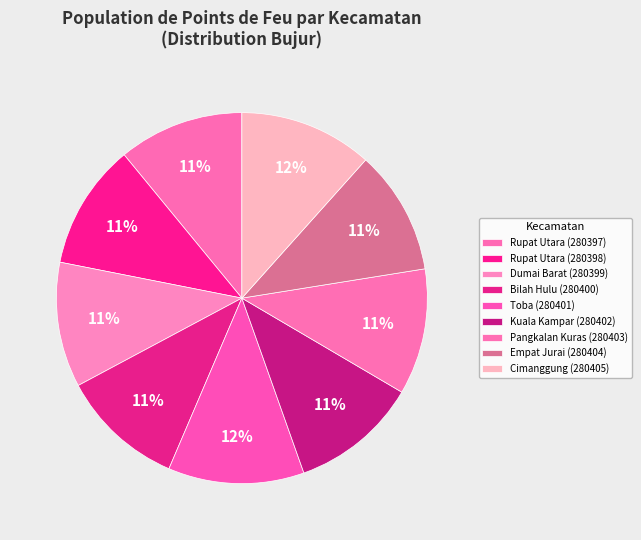

Is there any slice that represents more than half of the pie?

No